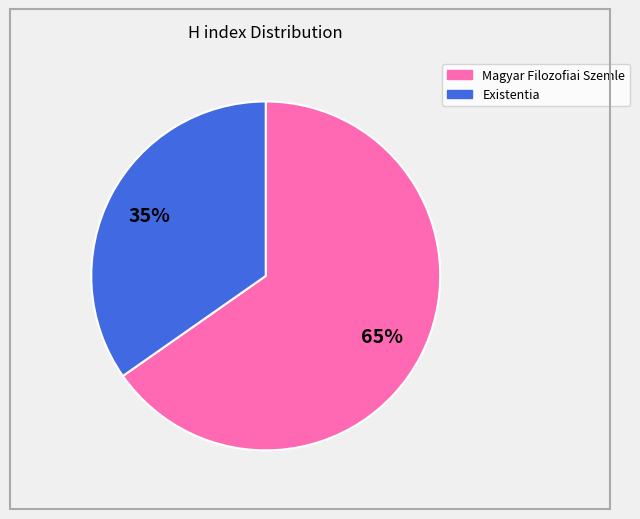

What is the largest slice in the pie chart?

Magyar Filozofiai Szemle